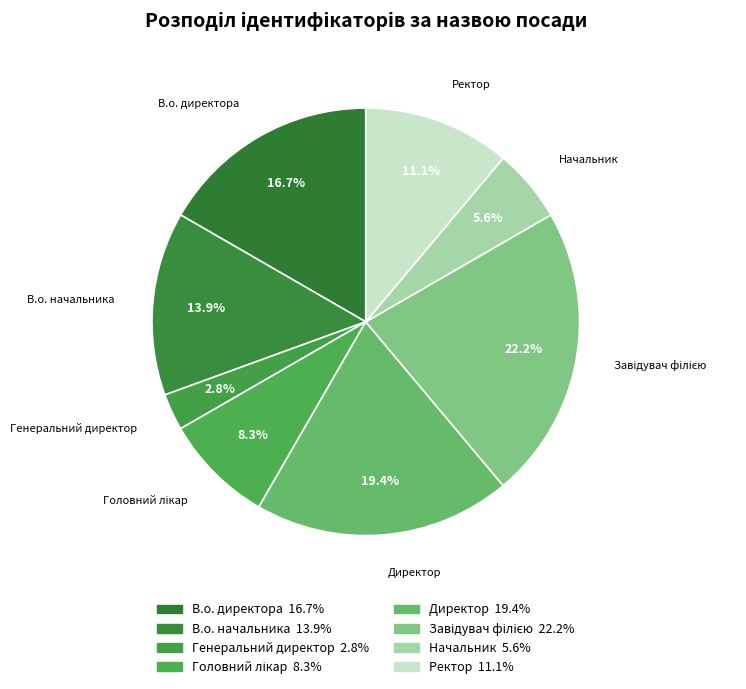

What is the ratio of the value at В.о. начальника to the value at Завідувач філією?

0.6